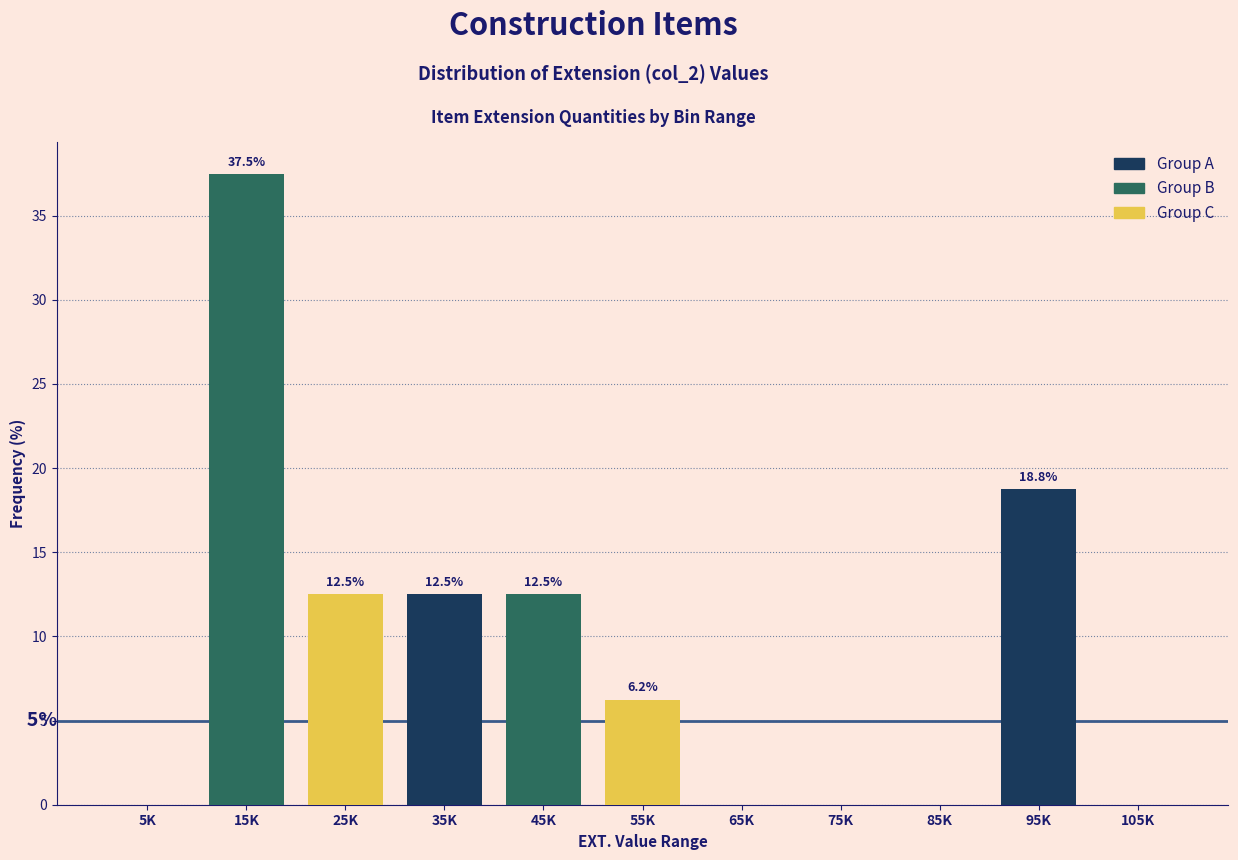

Which category has the highest value across all series?

15K